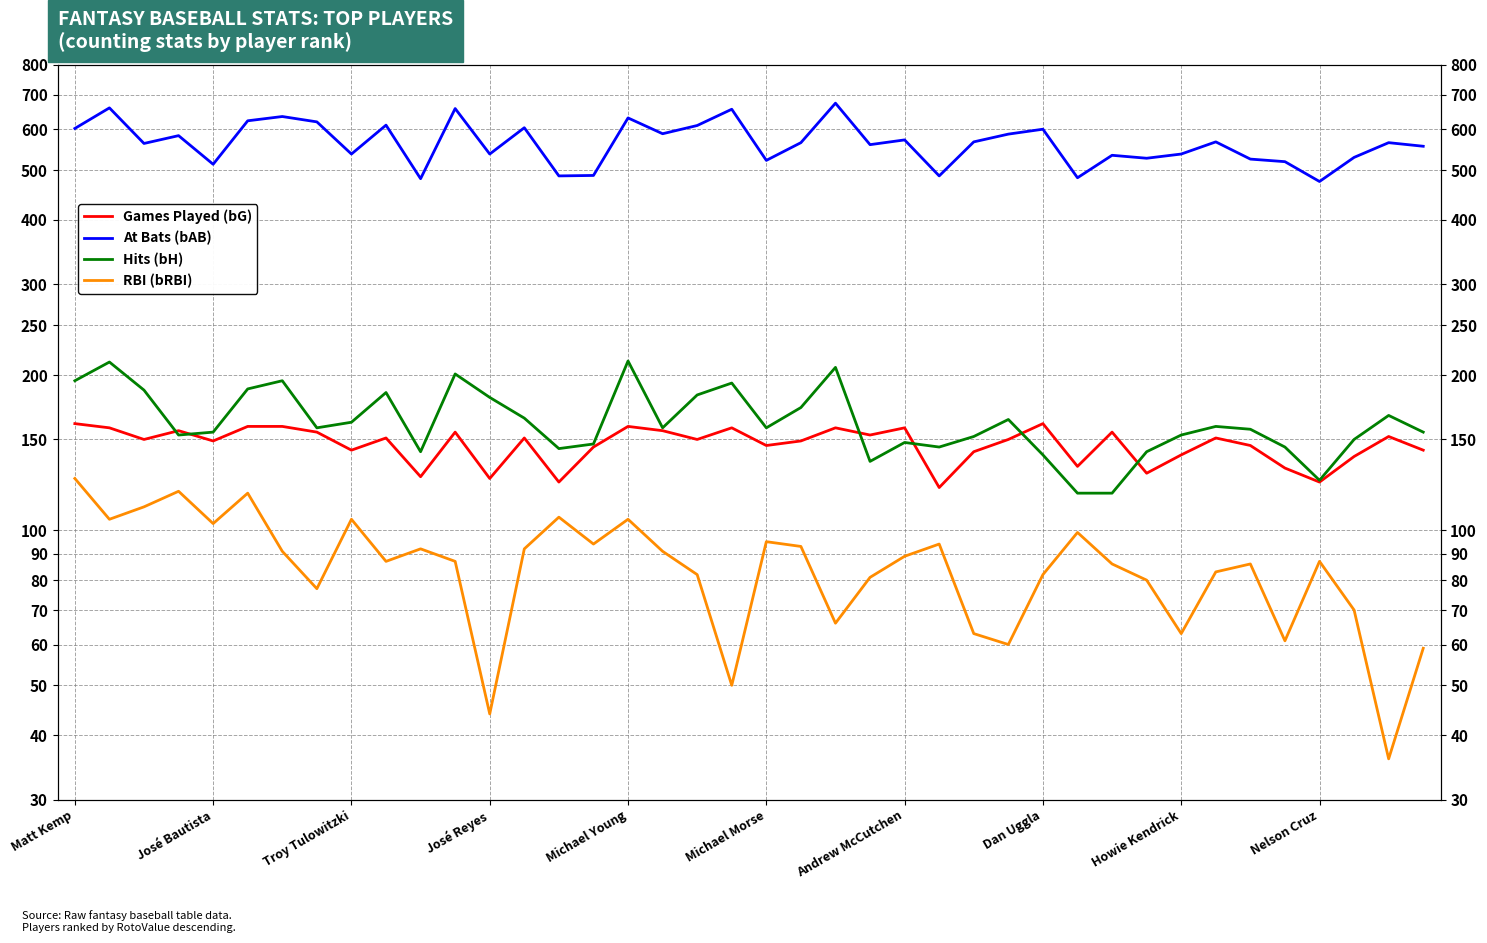

Which series changed the most between 14 and 27?

At Bats (bAB)